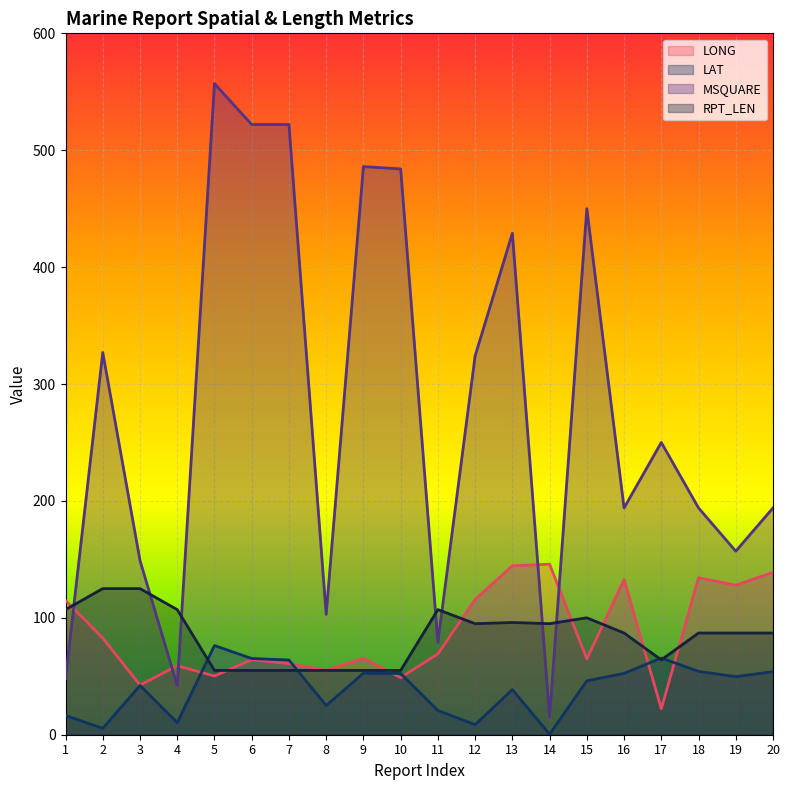

At which category does LAT reach its first local valley?

2